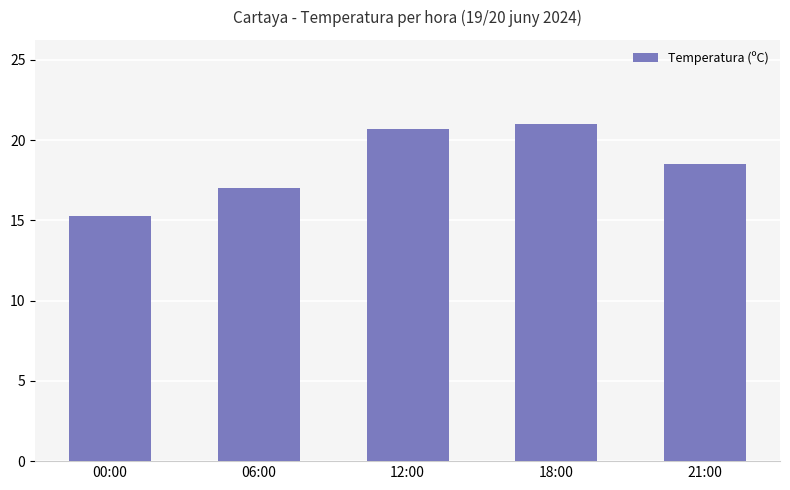

Approximately how many times larger is the value at 18:00 compared to 12:00?

1.0